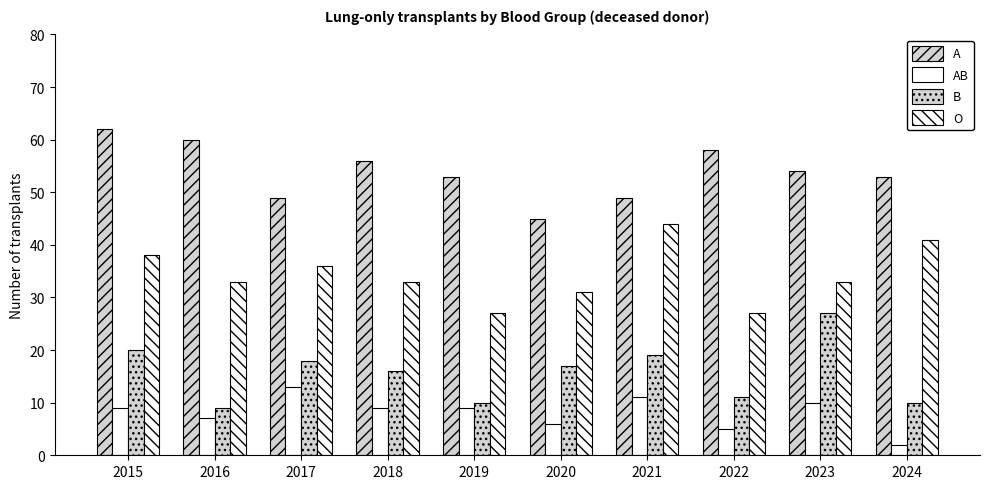

True or false: A has a value of 53 at 2024.

True